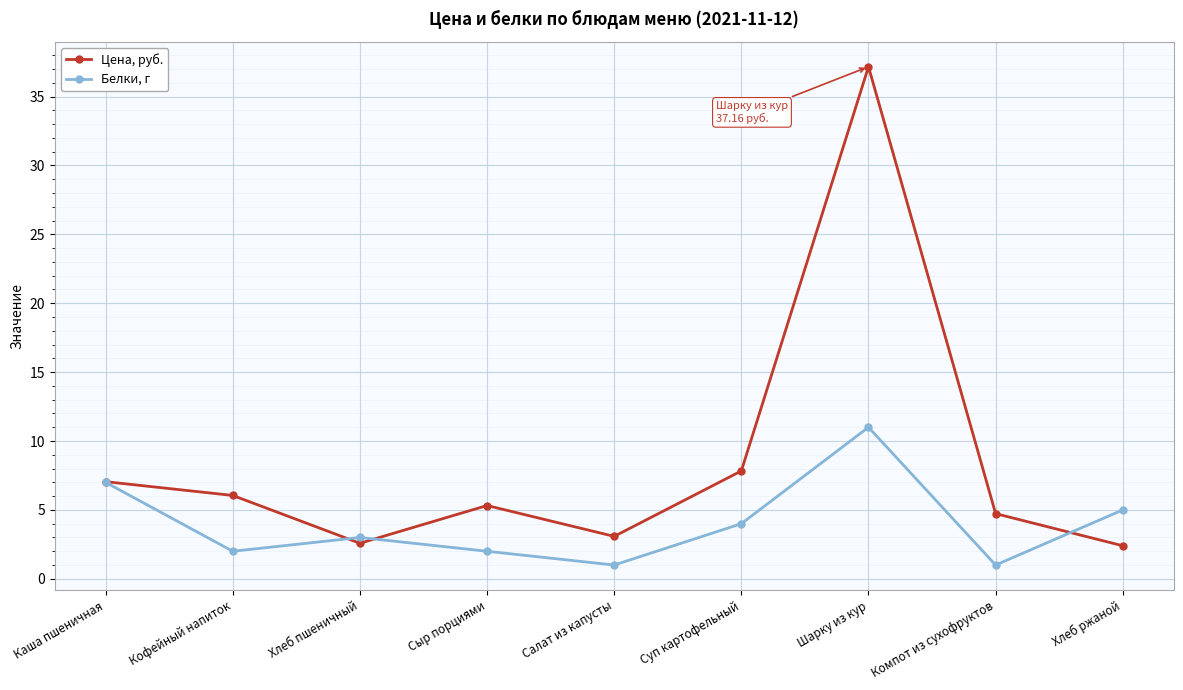

What value does the Белки, г series have at Шарку из кур?

11.0